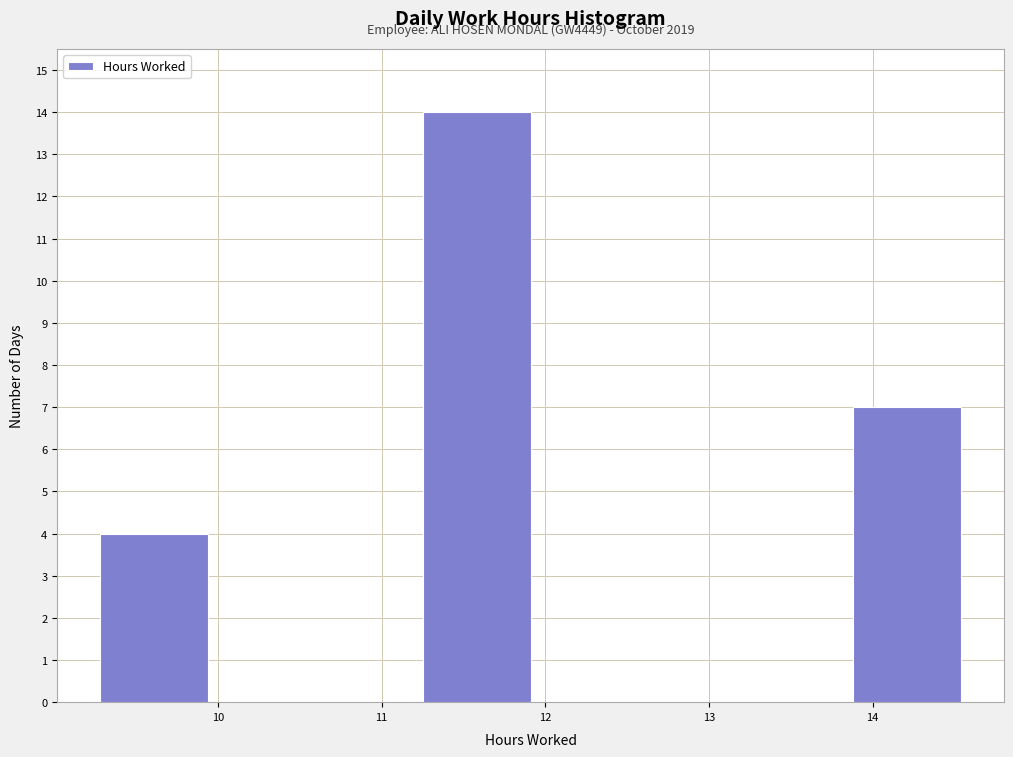

Over which range of the x-axis is the bar tallest?

11.3 to 11.9